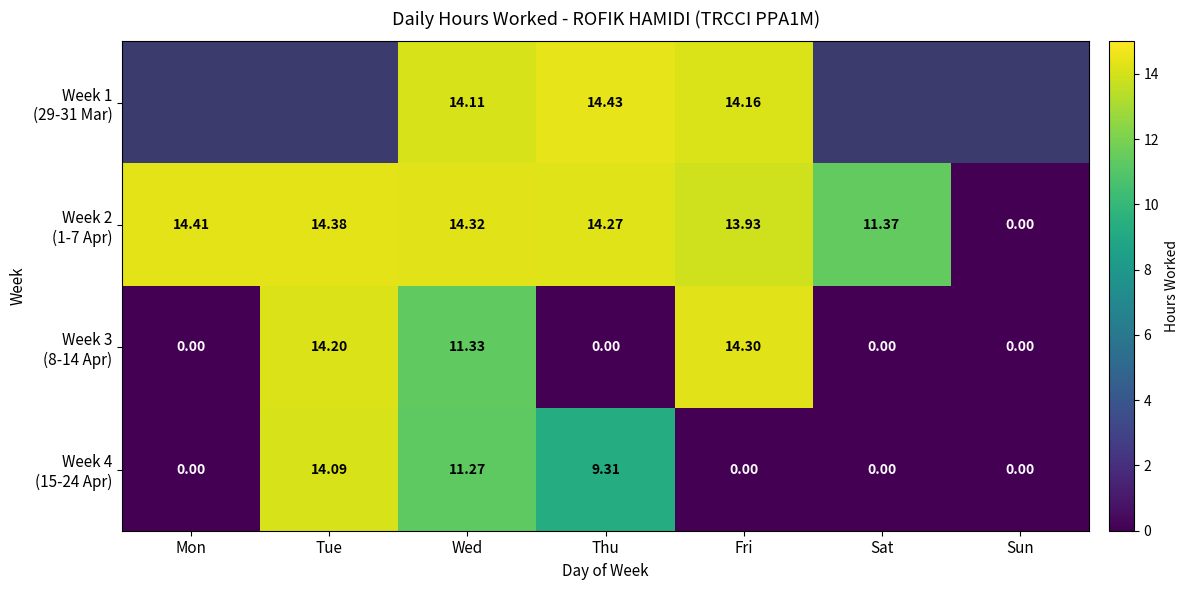

Which category has the lowest value in the Week 3 (8-14 Apr) series?

Mon